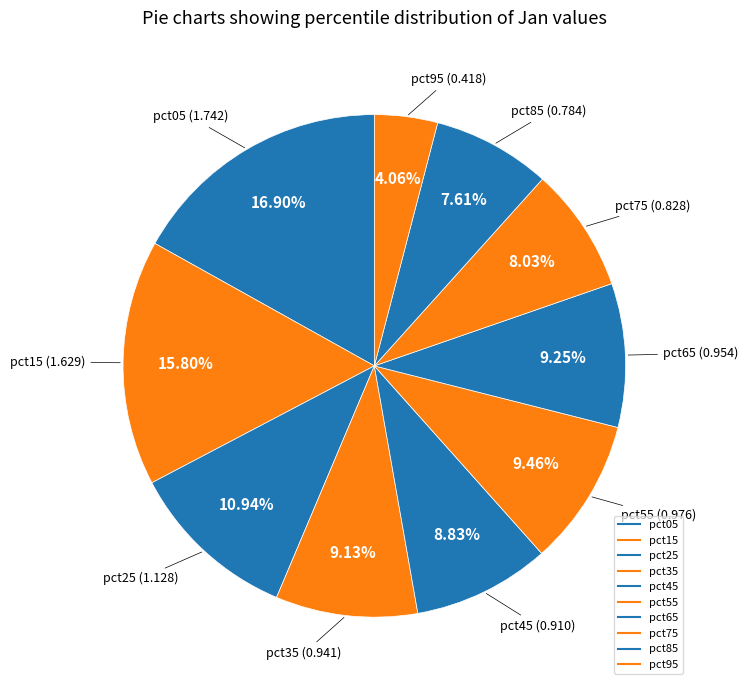

How many segments does this pie chart have?

10